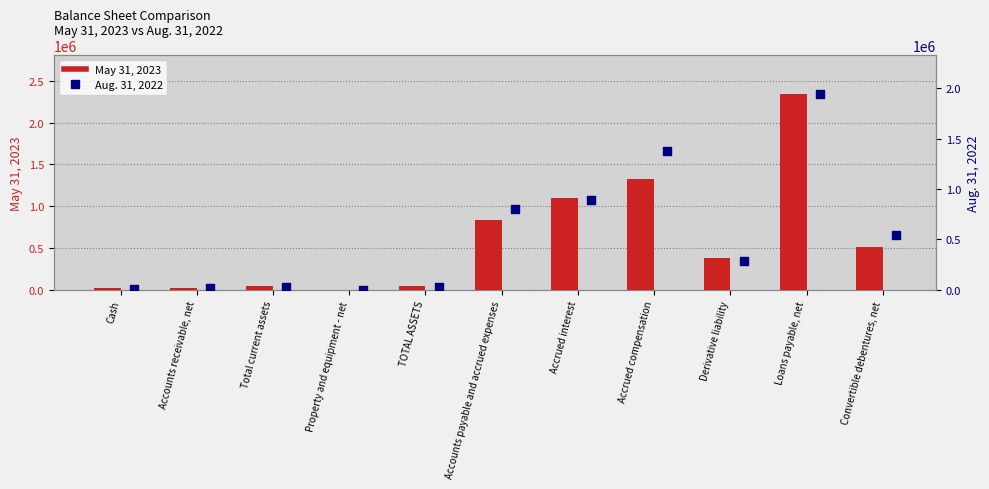

At which category is the sum across all series the highest?

Loans payable, net